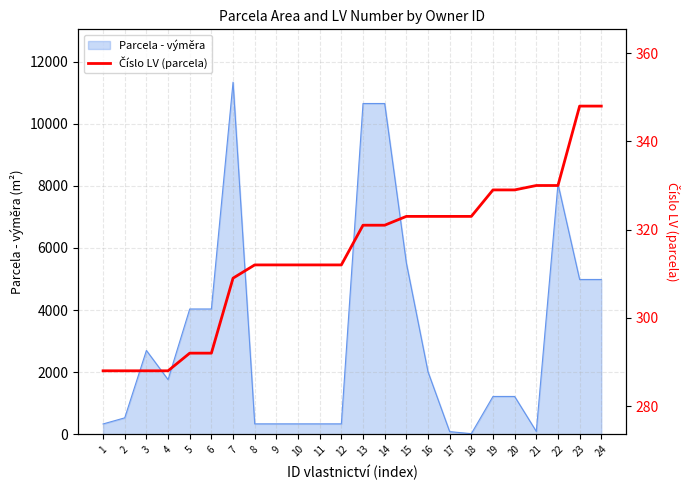

Approximately how many times larger is the value at 24 compared to 19?

1.1